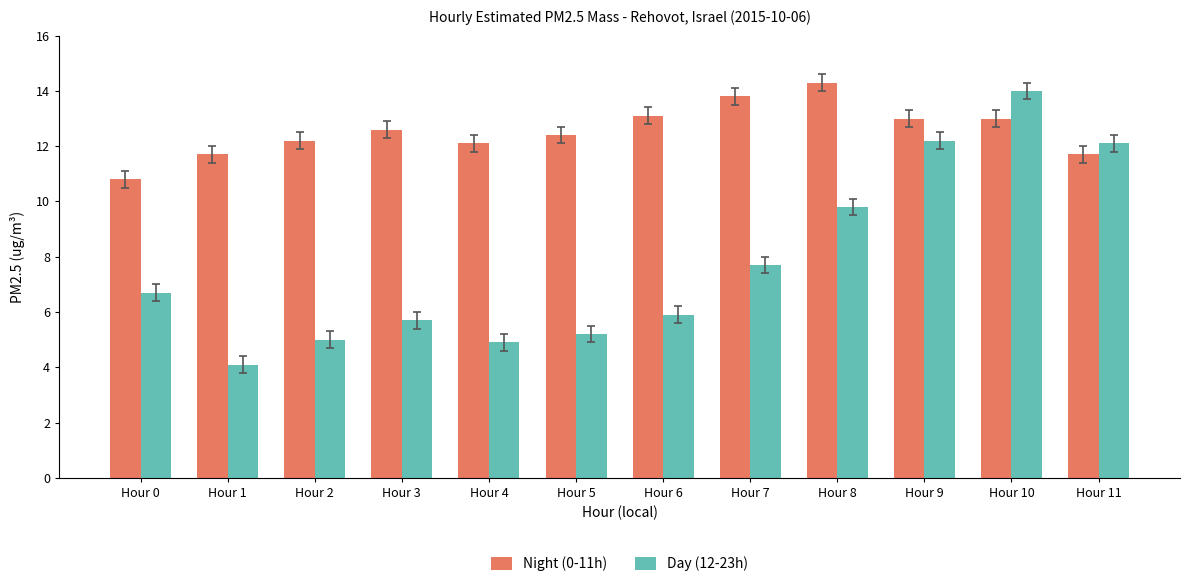

Reading right to left, extract all data points from this chart.

Night (0-11h): Hour 11=11.7	Hour 10=13.0	Hour 9=13.0	Hour 8=14.3	Hour 7=13.8	Hour 6=13.1	Hour 5=12.4	Hour 4=12.1	Hour 3=12.6	Hour 2=12.2	Hour 1=11.7	Hour 0=10.8
Day (12-23h): Hour 11=12.1	Hour 10=14.0	Hour 9=12.2	Hour 8=9.8	Hour 7=7.7	Hour 6=5.9	Hour 5=5.2	Hour 4=4.9	Hour 3=5.7	Hour 2=5.0	Hour 1=4.1	Hour 0=6.7